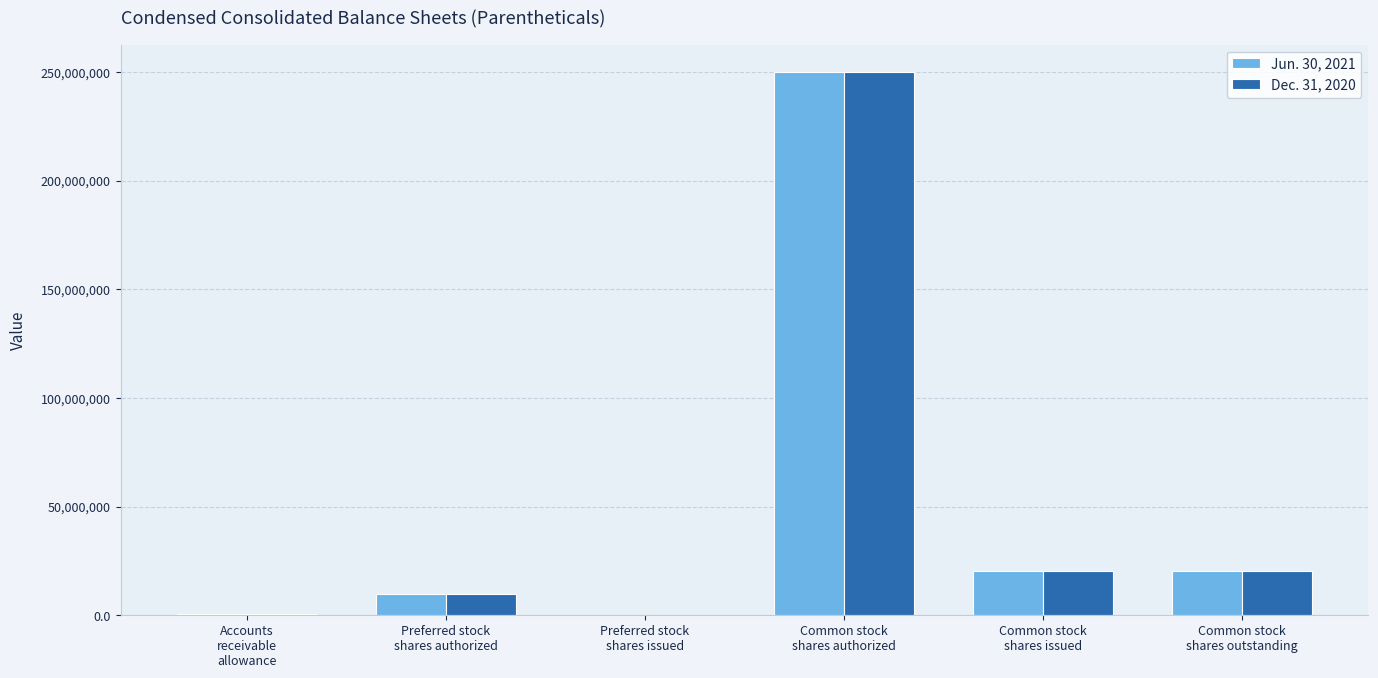

What is the sum of all Dec. 31, 2020 values?

301067021